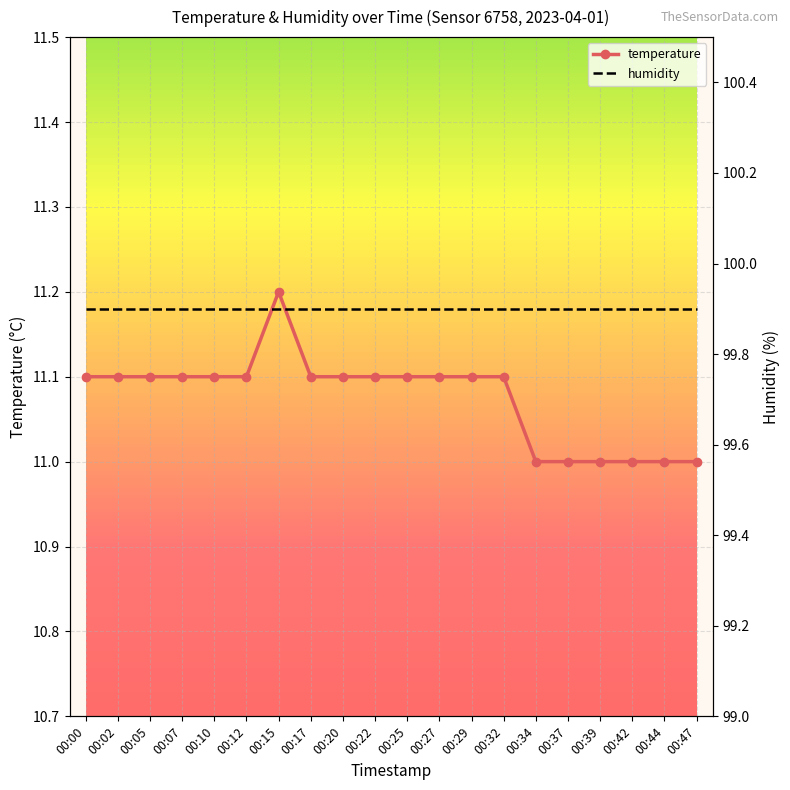

Which series has the largest total across all categories?

humidity